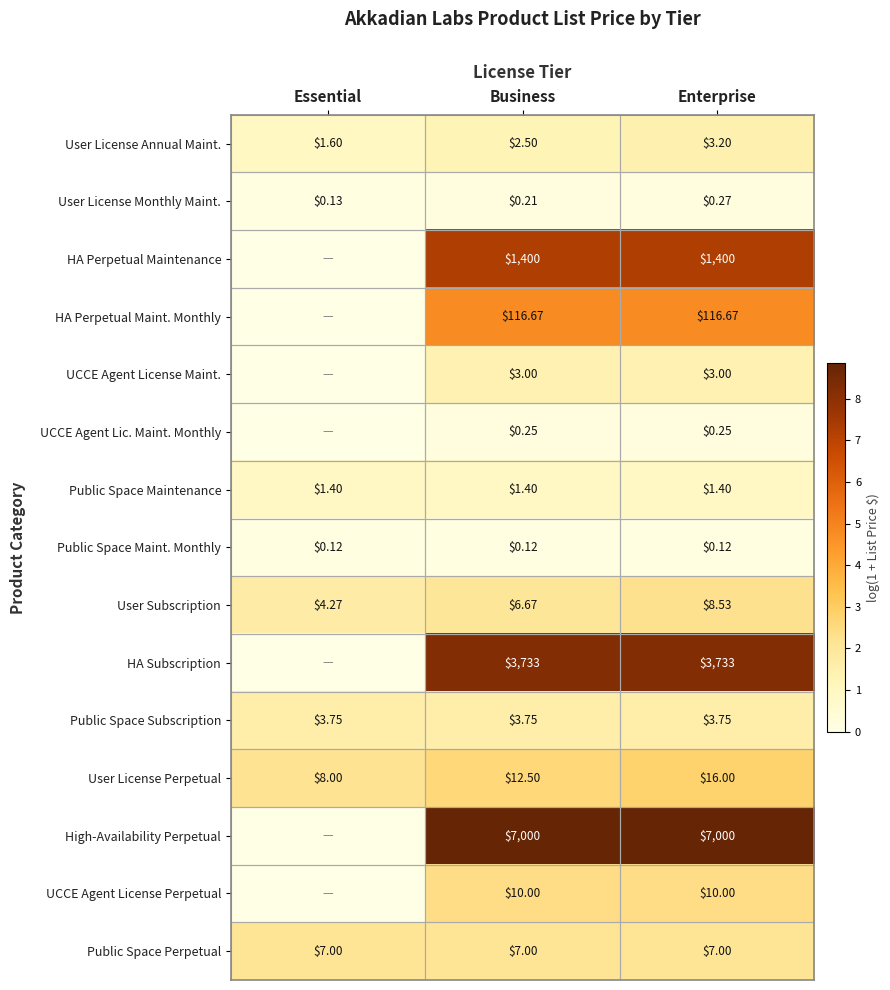

At Enterprise, list the series in order from largest to smallest.

High-Availability Perpetual, HA Subscription, HA Perpetual Maintenance, HA Perpetual Maint. Monthly, User License Perpetual, UCCE Agent License Perpetual, User Subscription, Public Space Perpetual, Public Space Subscription, User License Annual Maint., UCCE Agent License Maint., Public Space Maintenance, User License Monthly Maint., UCCE Agent Lic. Maint. Monthly, Public Space Maint. Monthly